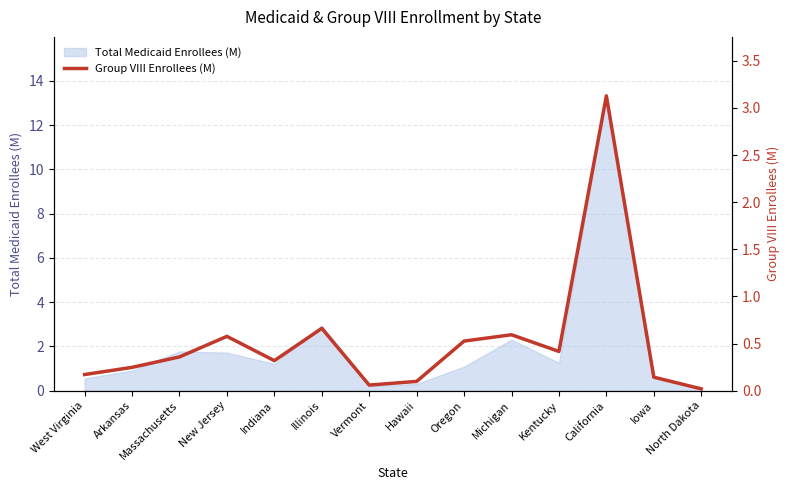

Which has a higher value, Hawaii or North Dakota?

Hawaii